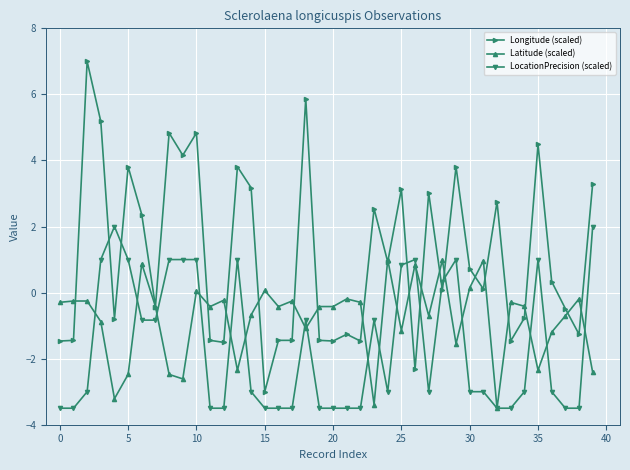

Which series has the largest total across all categories?

Longitude (scaled)